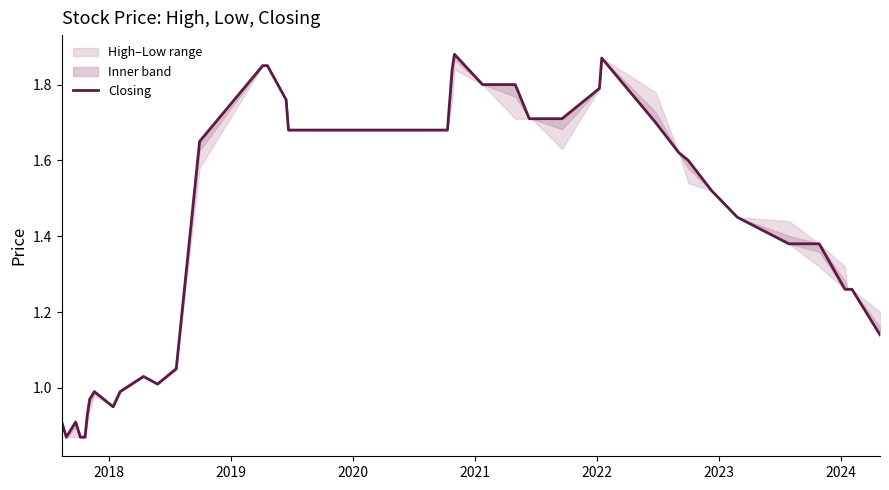

How many points are lower than both their immediate neighbors (excluding endpoints)?

3